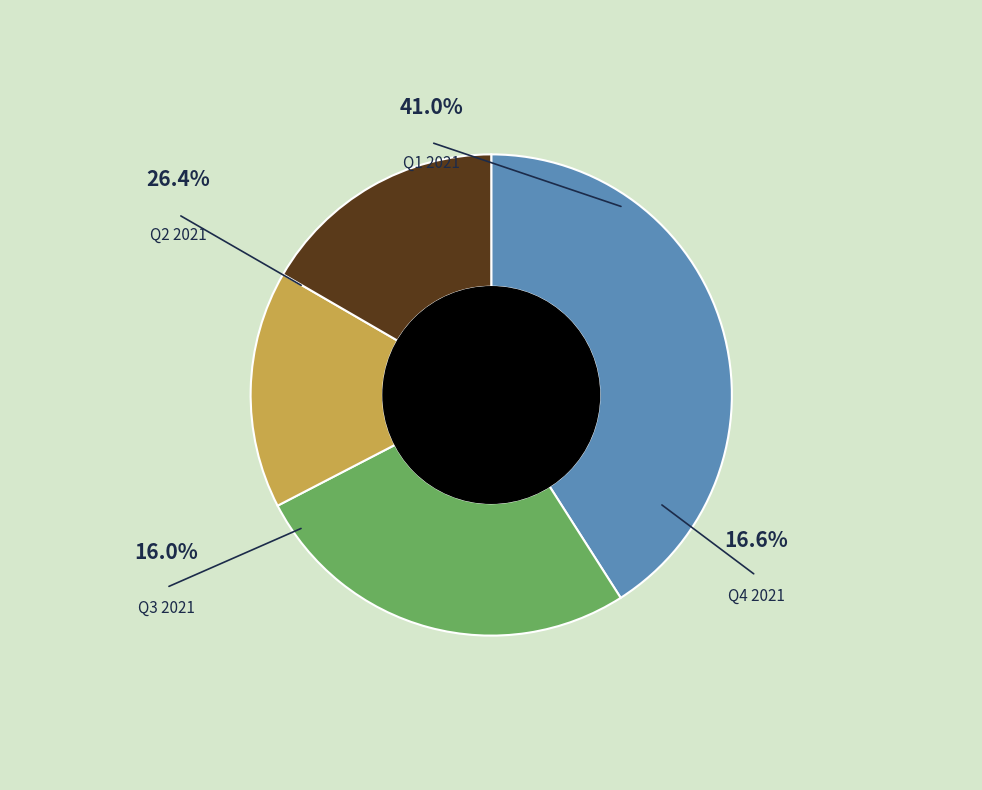

Count the number of slices in the pie.

4